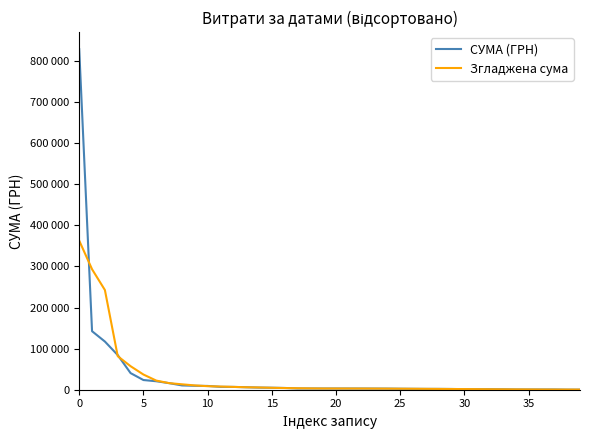

Is this an area chart (filled region under the line)?

No